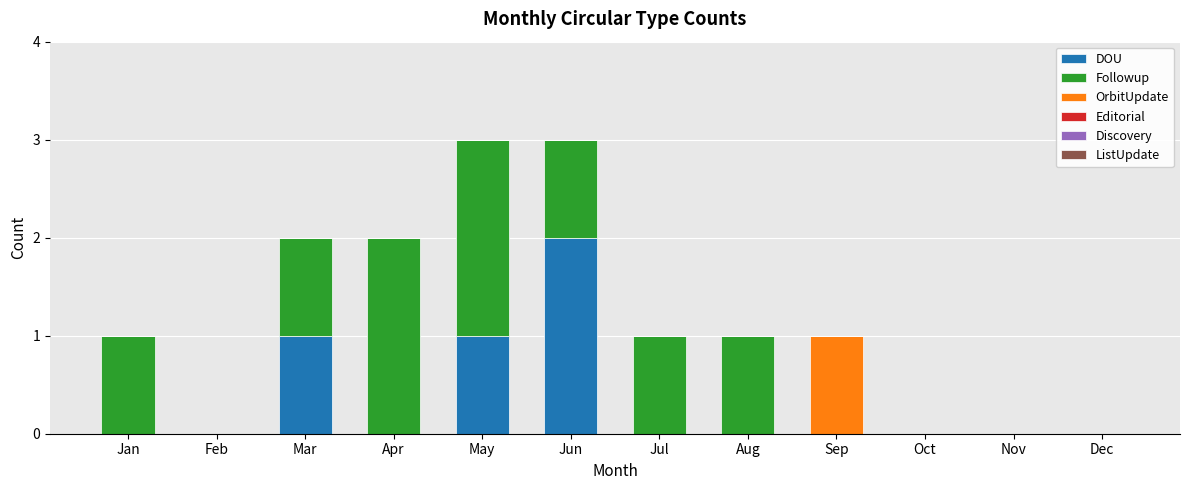

The DOU series shows 1 at Jul. True or false?

False